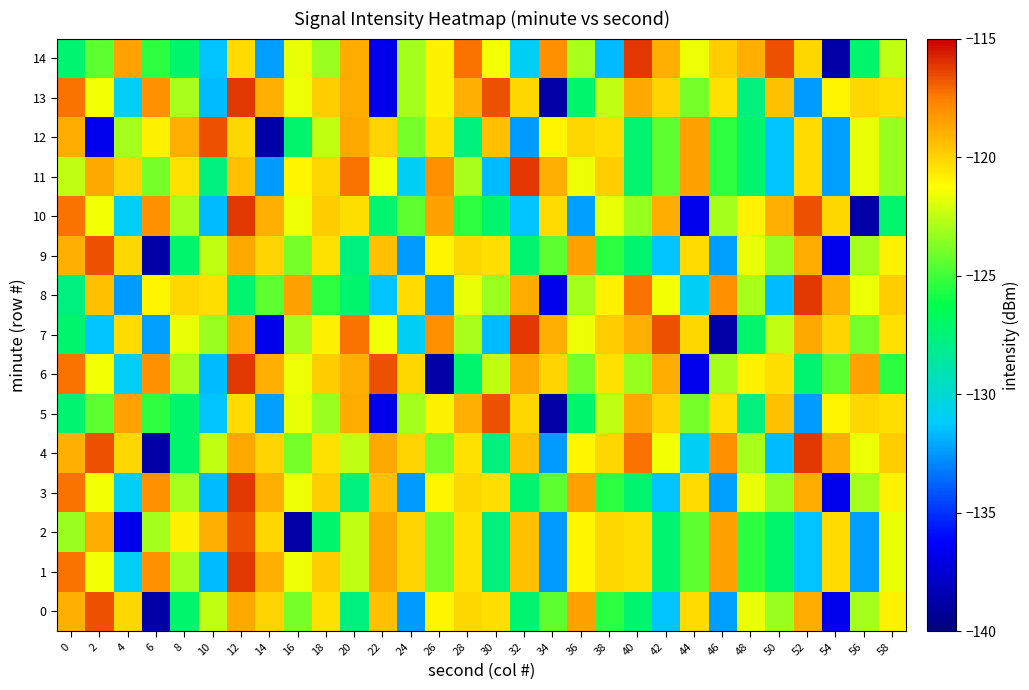

What is the minimum value shown in the chart?

-138.8